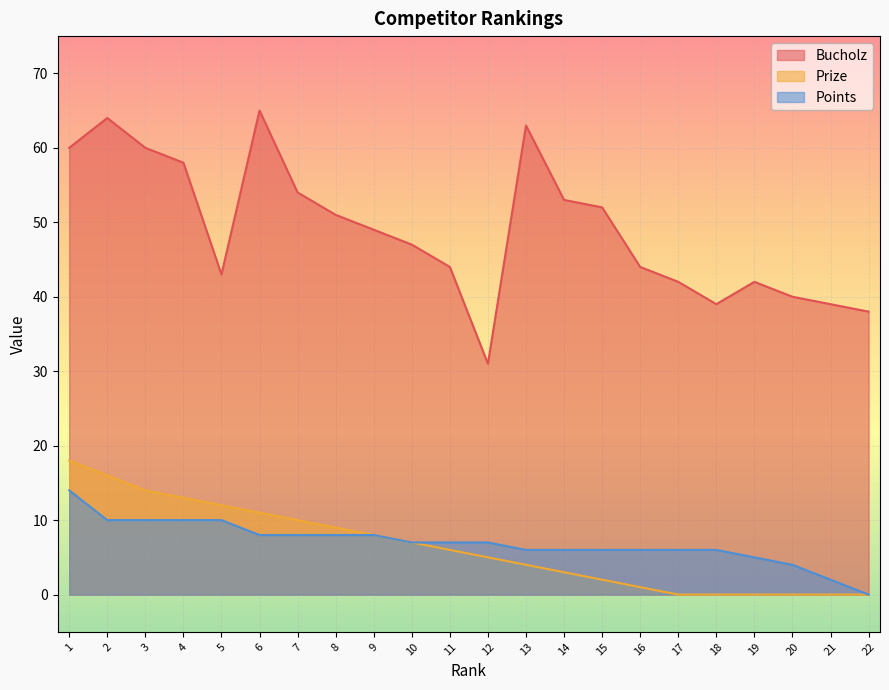

What is the value of the Points point at the 8th from the left?

8